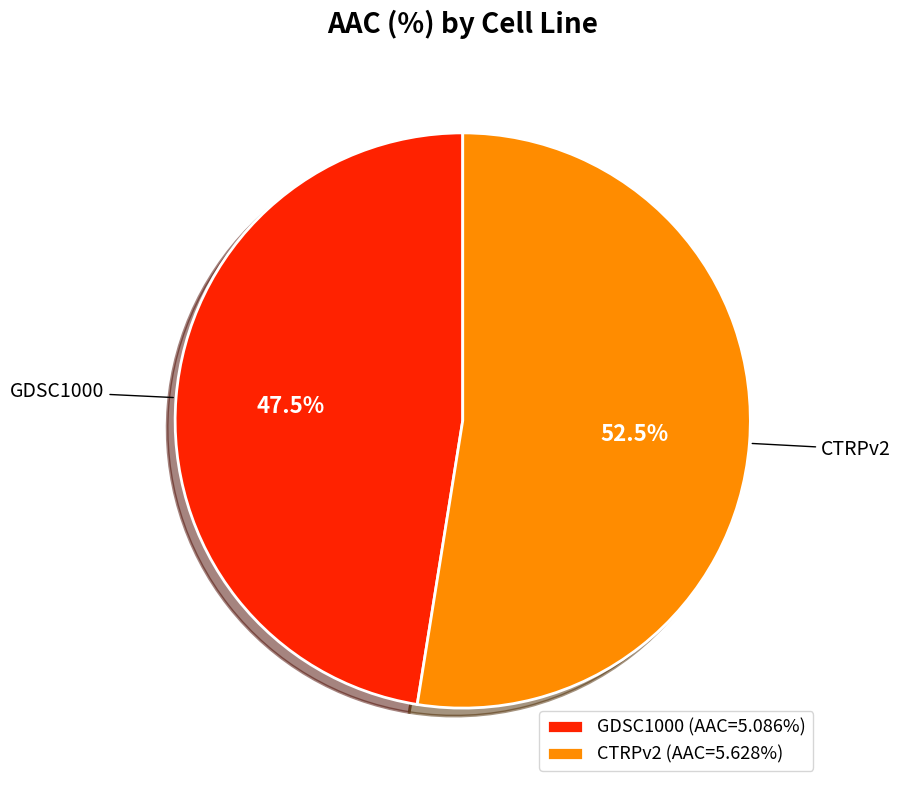

What is the ratio of the value at GDSC1000 (AAC=5.086%) to the value at CTRPv2 (AAC=5.628%)?

0.9